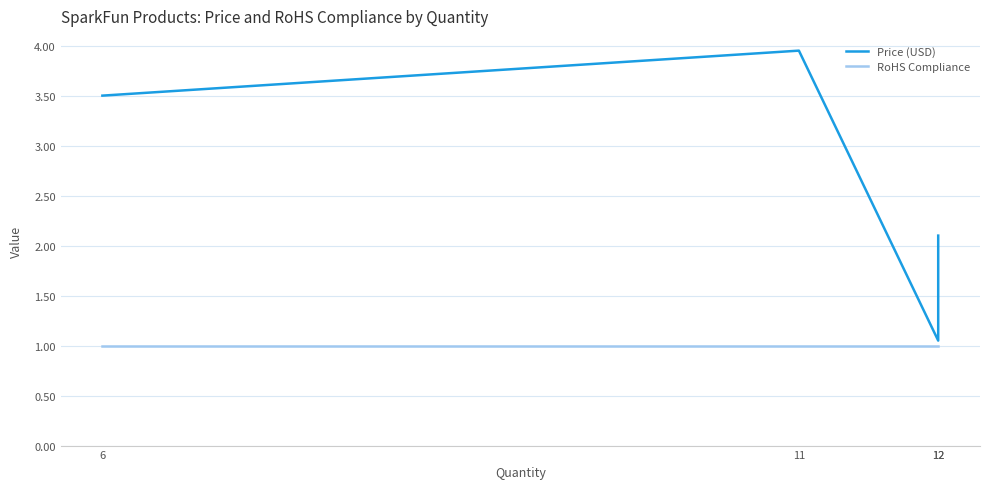

List the labels in order of Price (USD) value, largest first.

11, 6, 12, 12